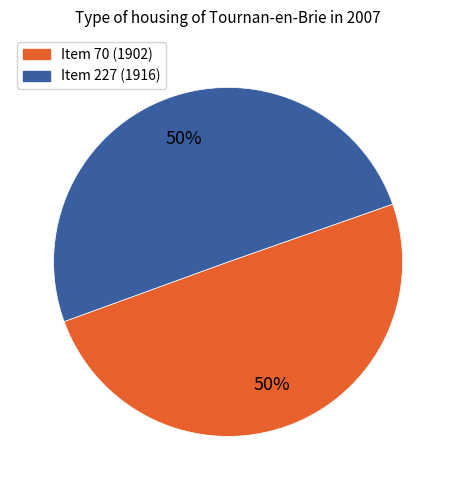

To the nearest percent, what is the average slice percentage?

50%